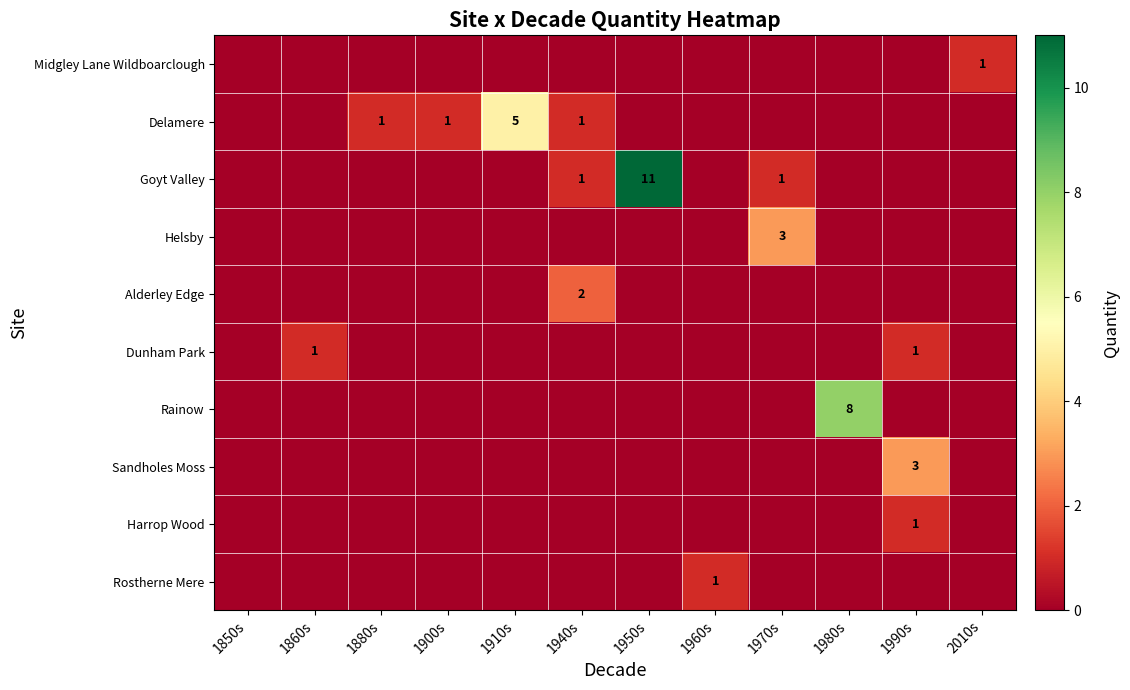

Which category has the lowest value across all series?

1850s